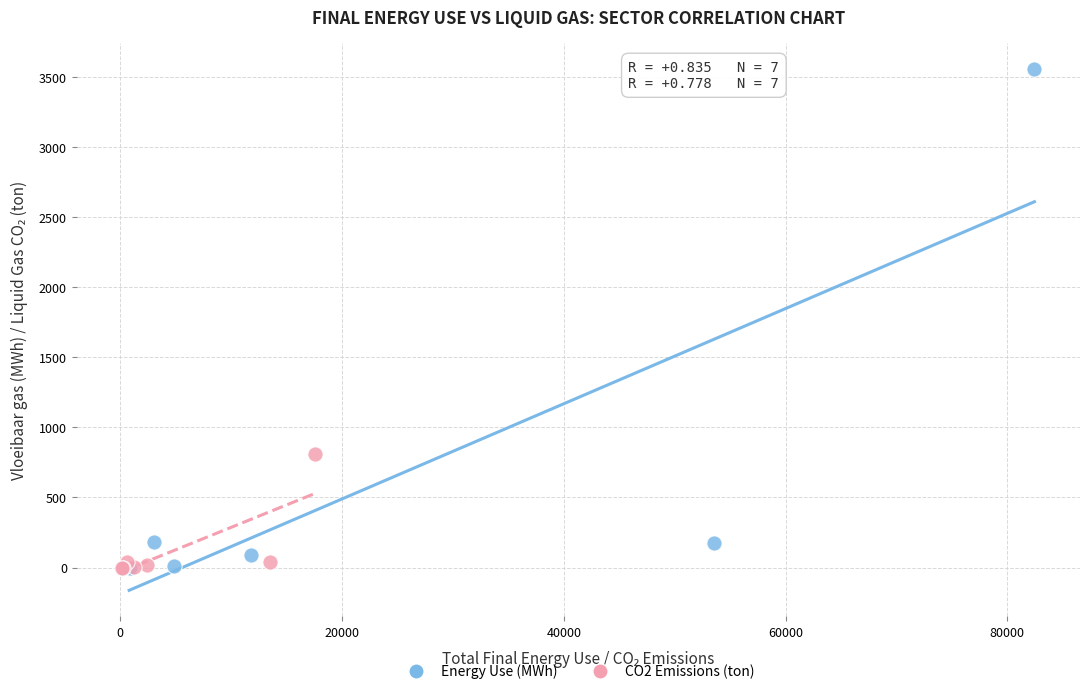

Which series reaches the maximum Y coordinate?

Energy Use (MWh)